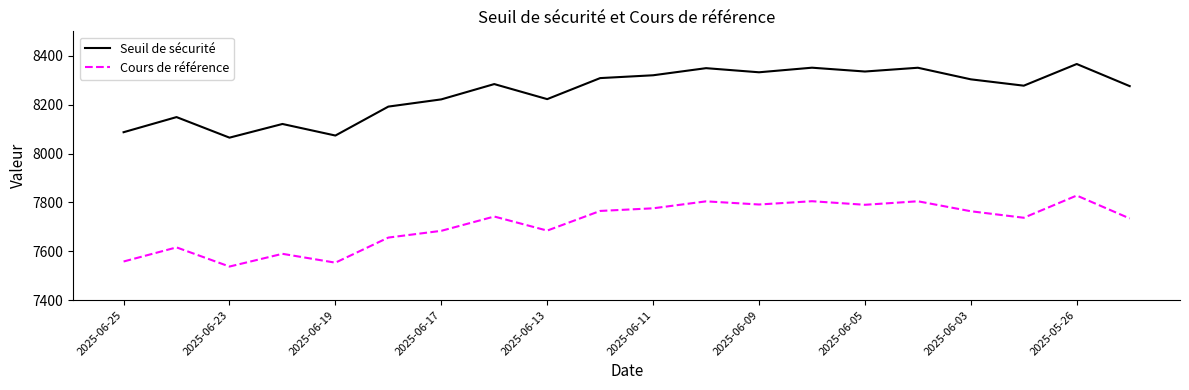

List the series in order of their overall mean, highest first.

Seuil de sécurité, Cours de référence